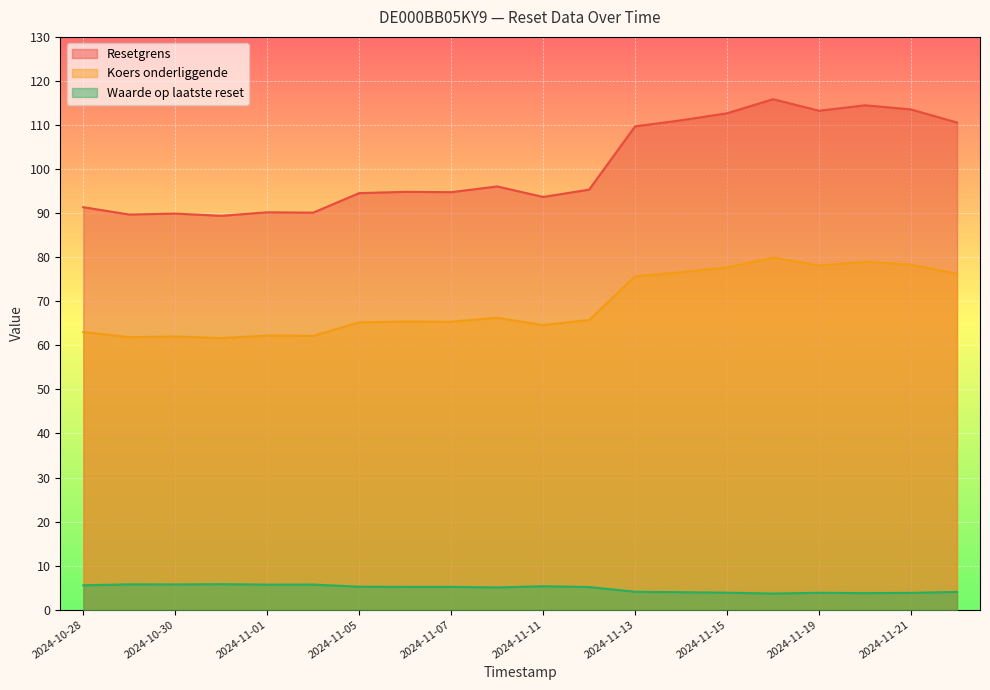

At 2024-11-14, list the series in order from largest to smallest.

Resetgrens, Koers onderliggende, Waarde op laatste reset